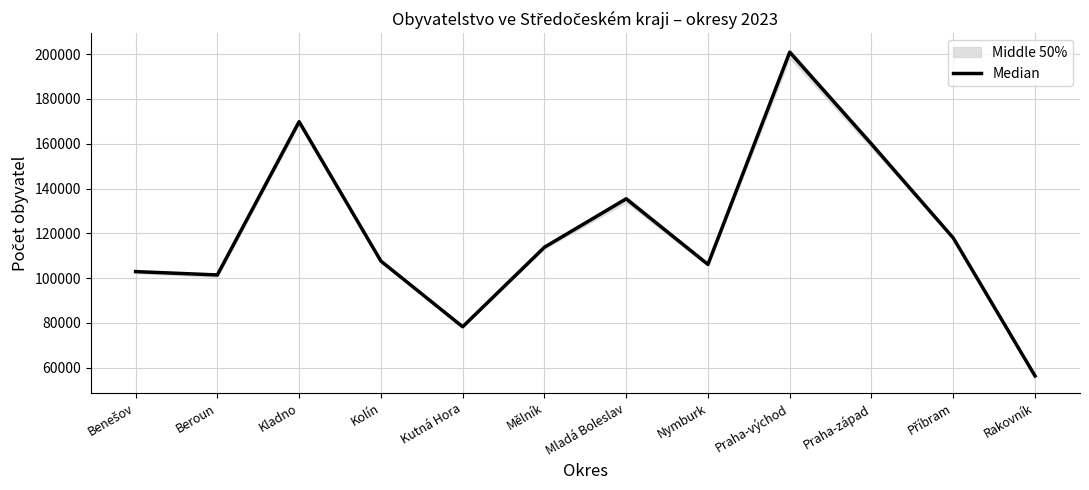

What position from the left is Rakovník?

12